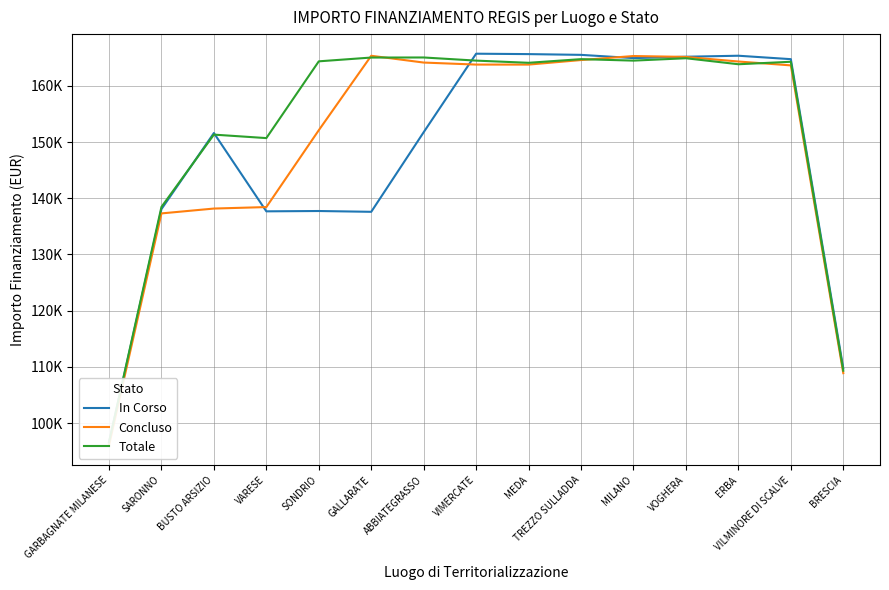

How many intersections are there between Concluso and In Corso?

4